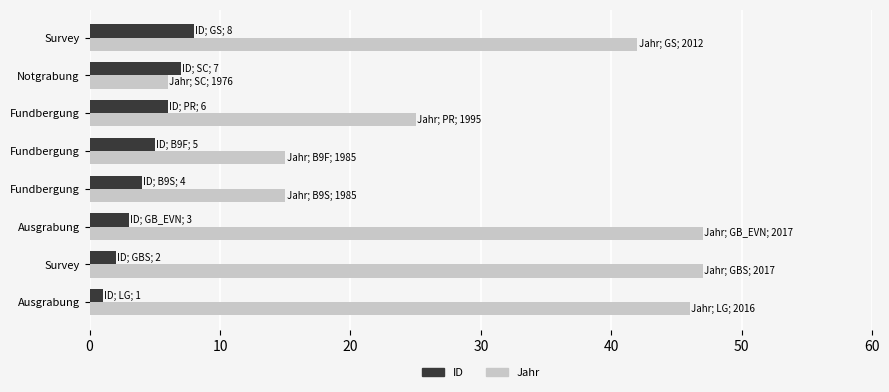

What are all the series names shown in the legend?

ID, Jahr